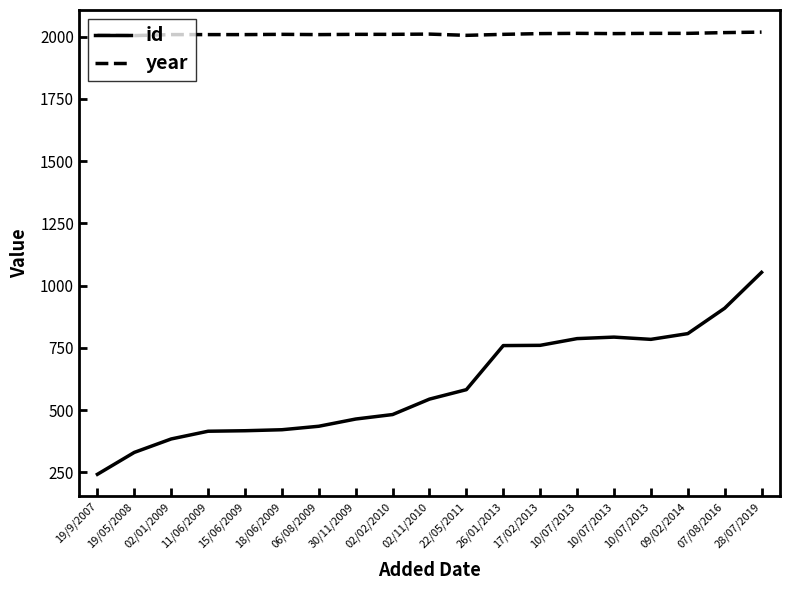

Does the chart have visible grid lines?

No